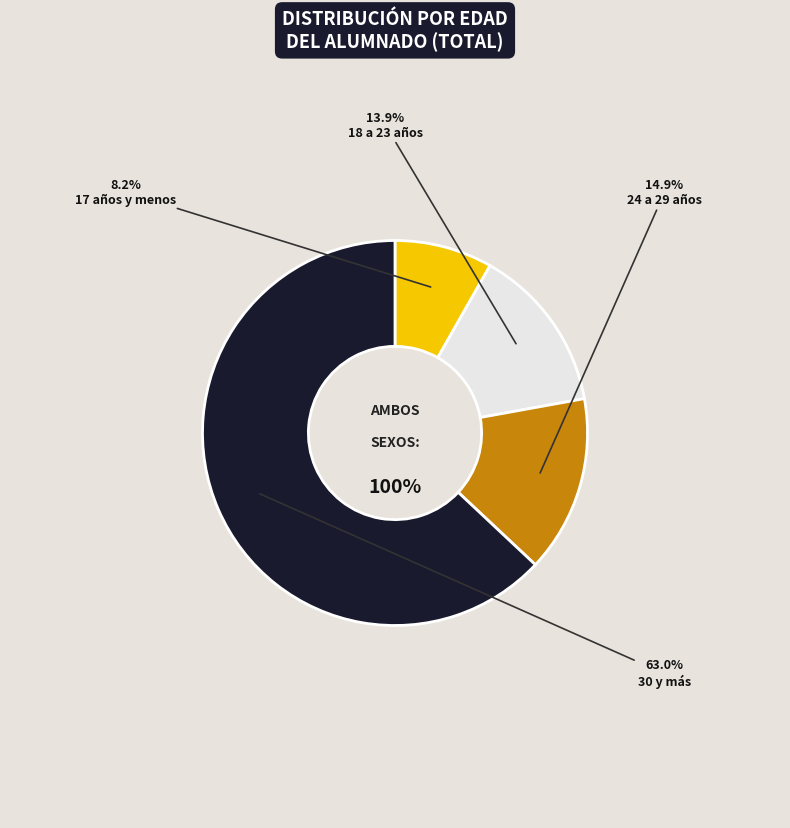

What percentage is the 17 años y menos slice, to the nearest percent?

8%